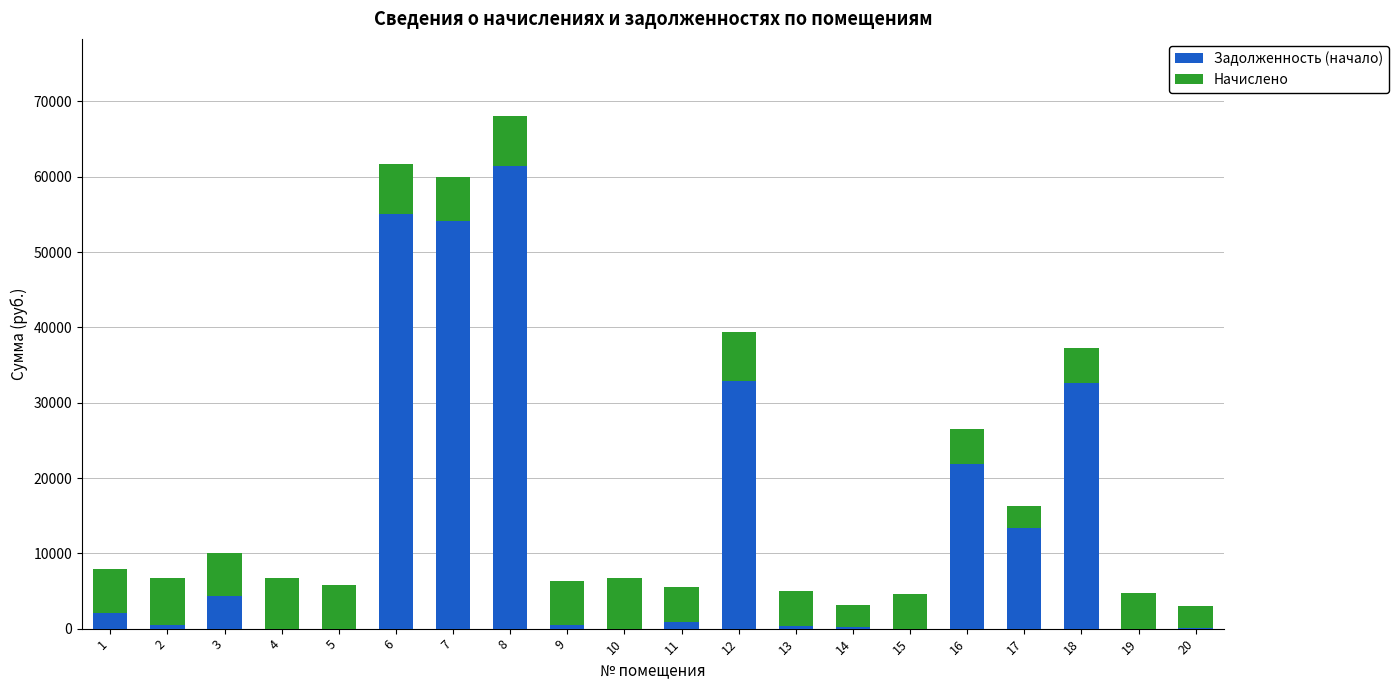

True or false: Задолженность (начало) has a value of 13391.5 at 17.

True